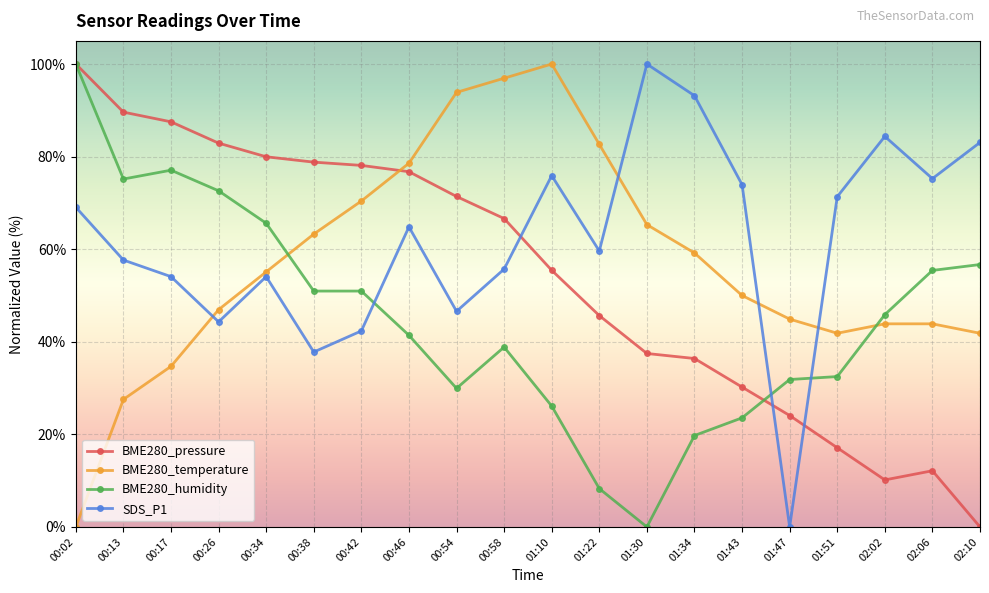

How many positive values does the BME280_humidity series have?

19